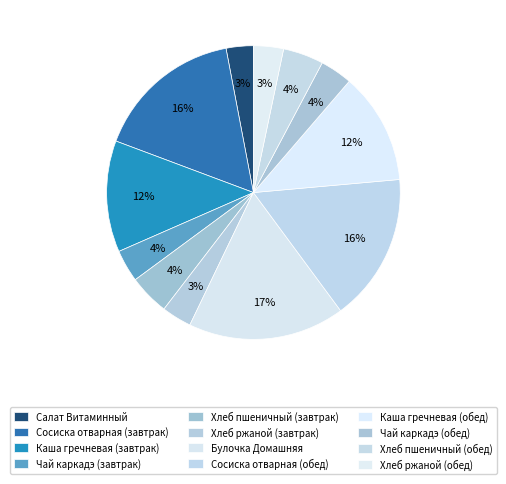

How many segments does this pie chart have?

12